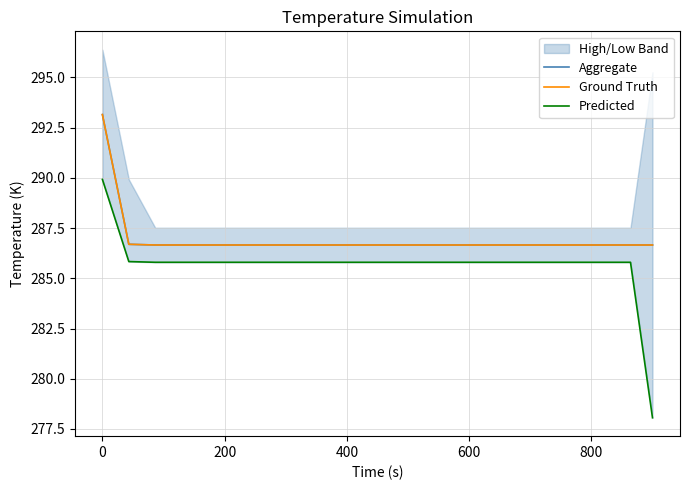

What is the highest value of the Aggregate series?

293.1